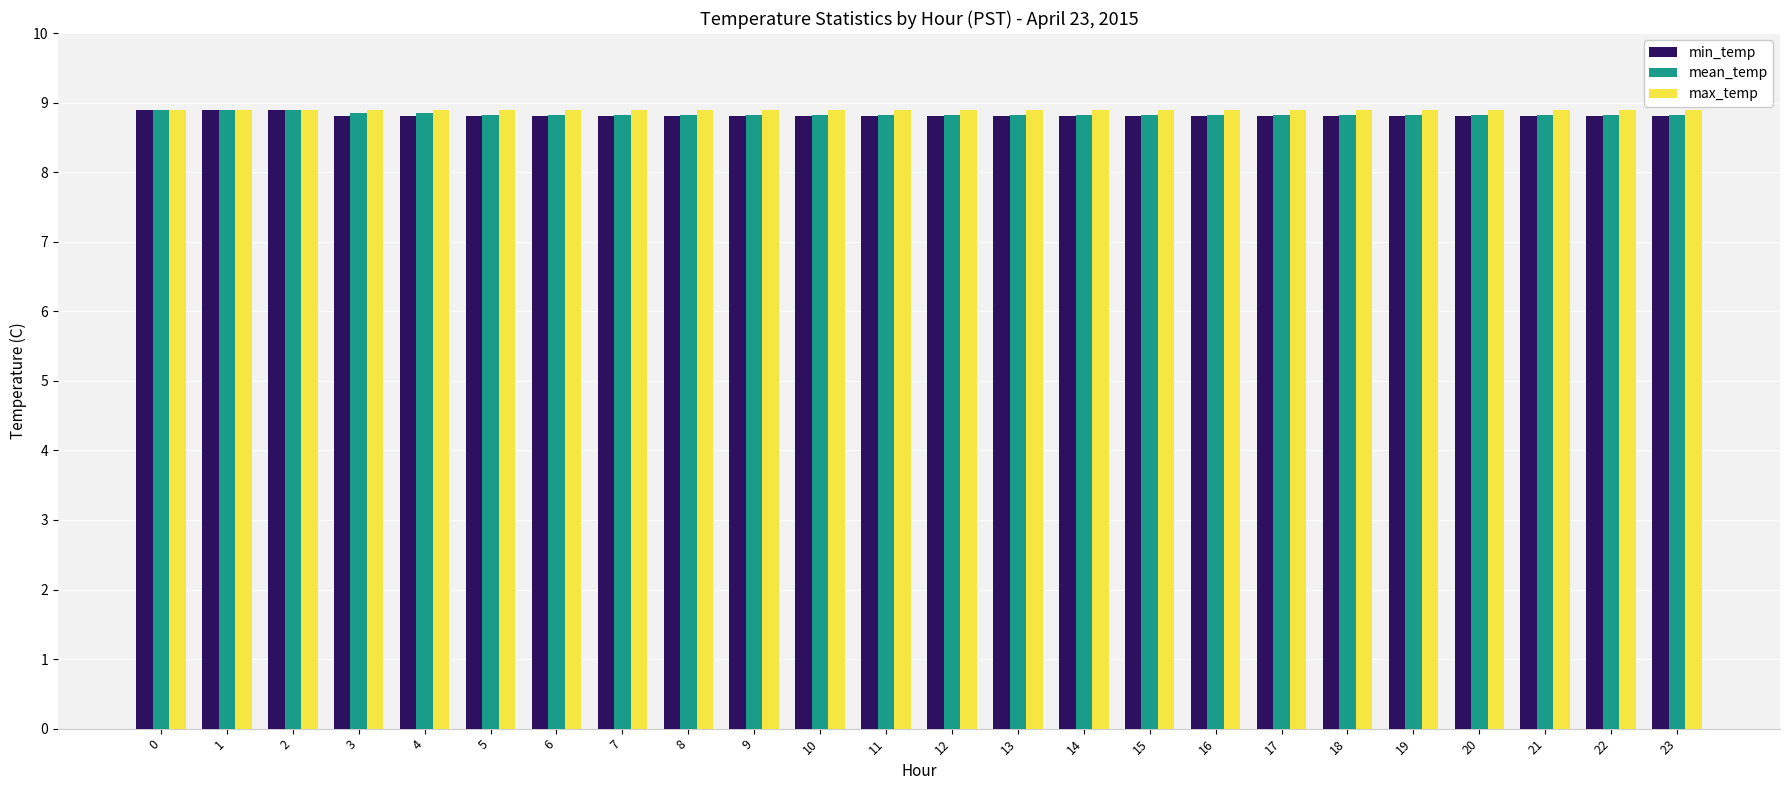

What is the sum of all mean_temp values?

212.0